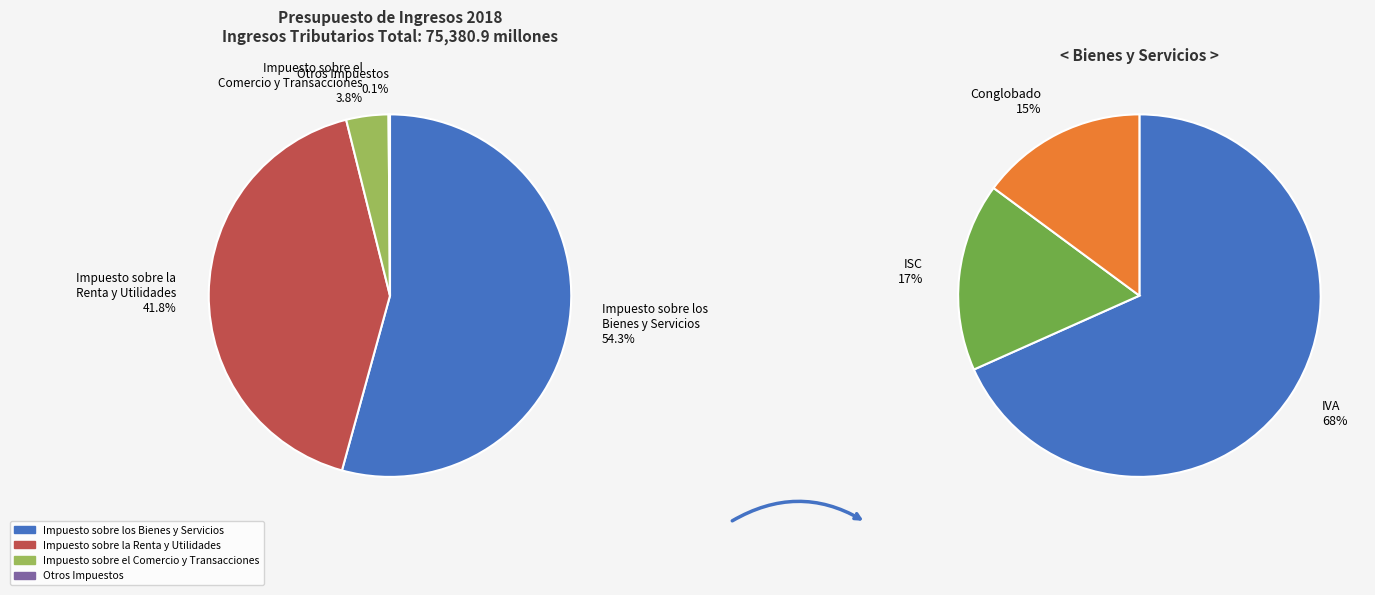

What percentage is the Impuesto sobre el
Comercio y Transacciones slice, to the nearest percent?

4%